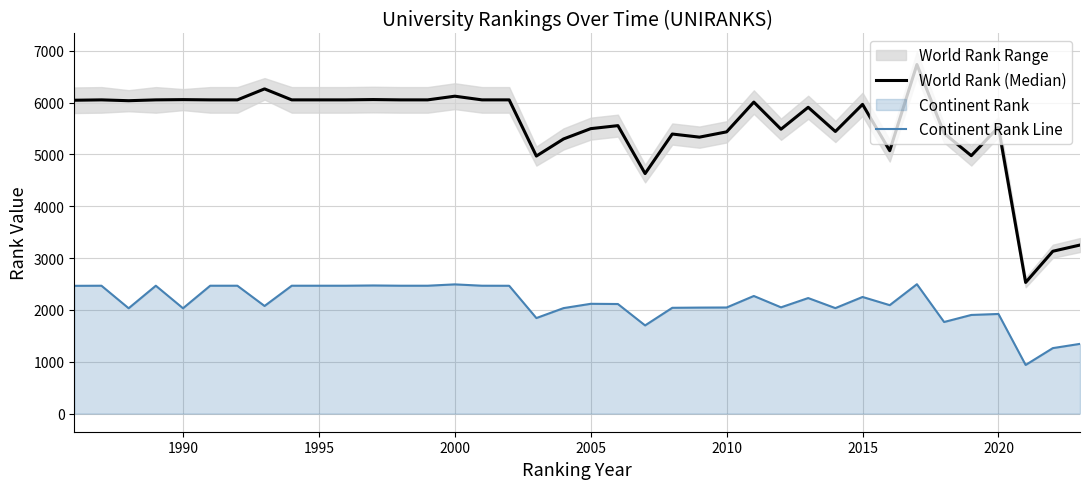

The value of Continent Rank Line at 1990 is 2862. True or false?

False